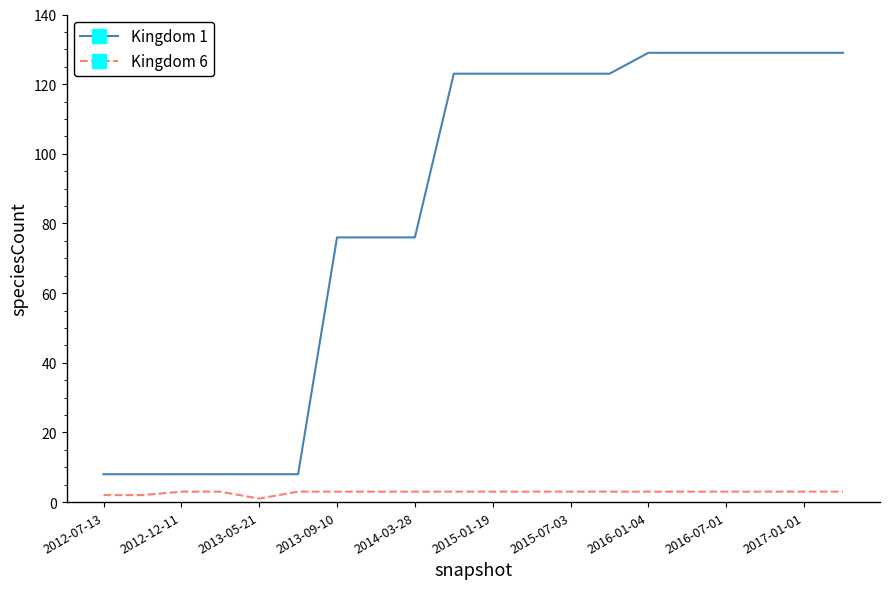

Rank the series by their maximum value, from highest to lowest.

Kingdom 1, Kingdom 6